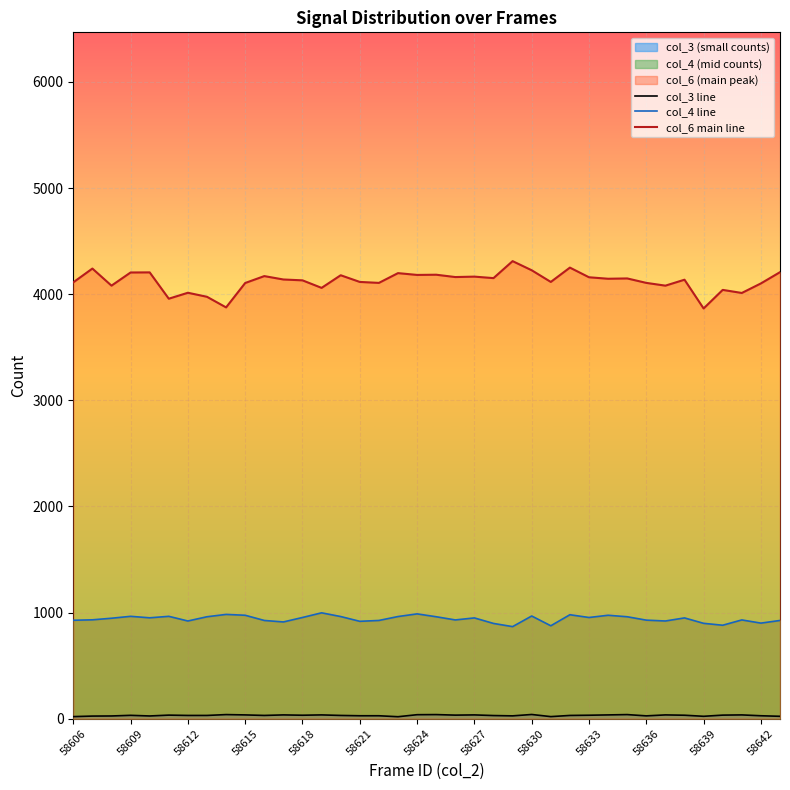

In col_4 line, how many points are lower than both neighbors (excluding endpoints)?

11